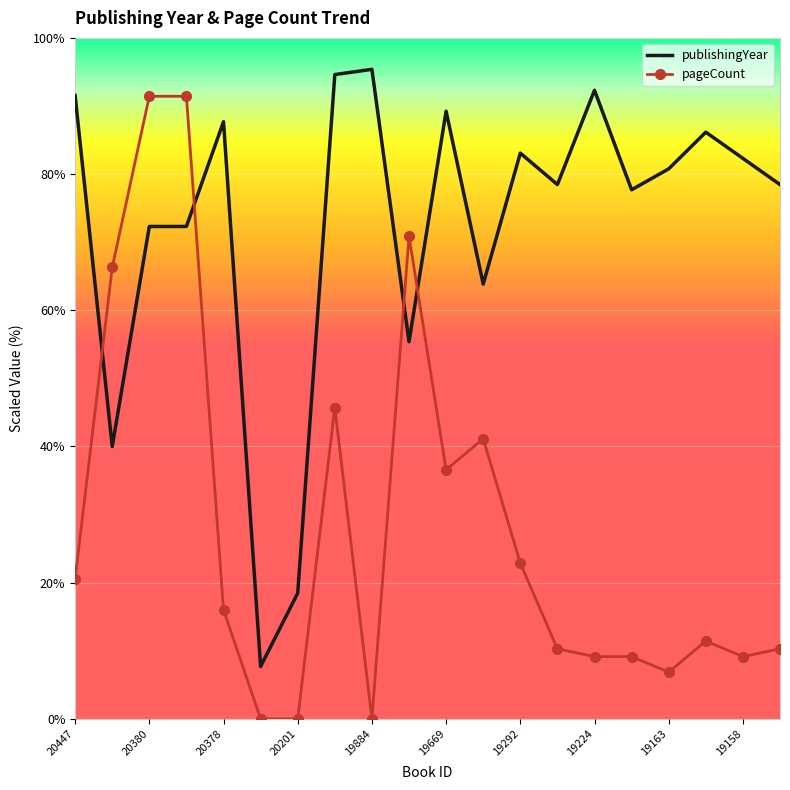

Which series has the largest total across all categories?

publishingYear